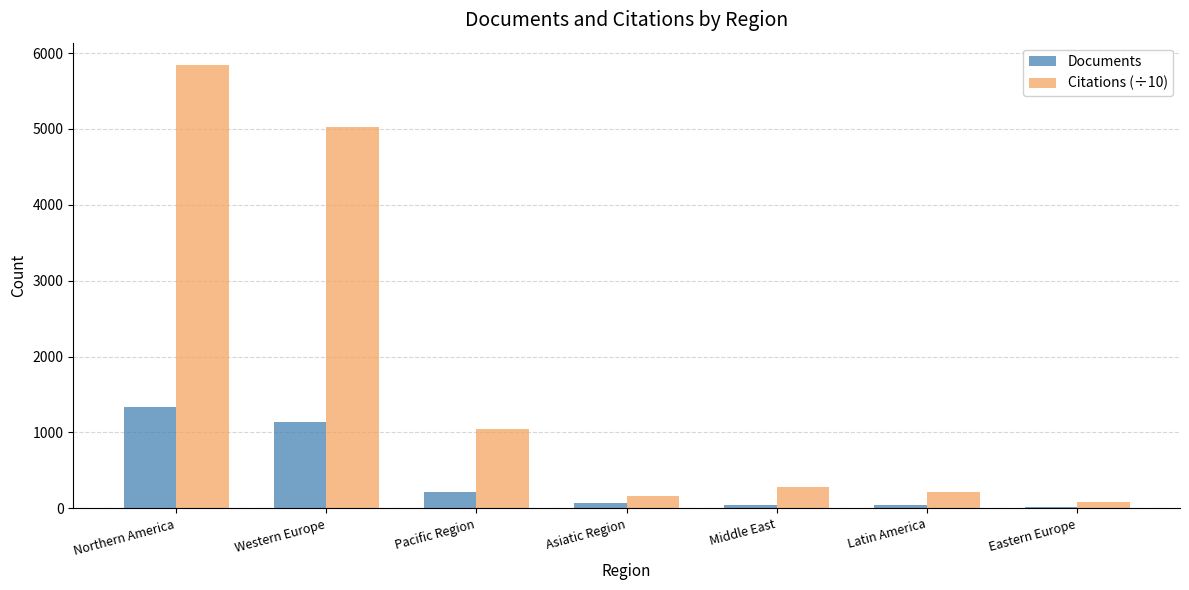

What is the difference between the highest and lowest values at Northern America?

4510